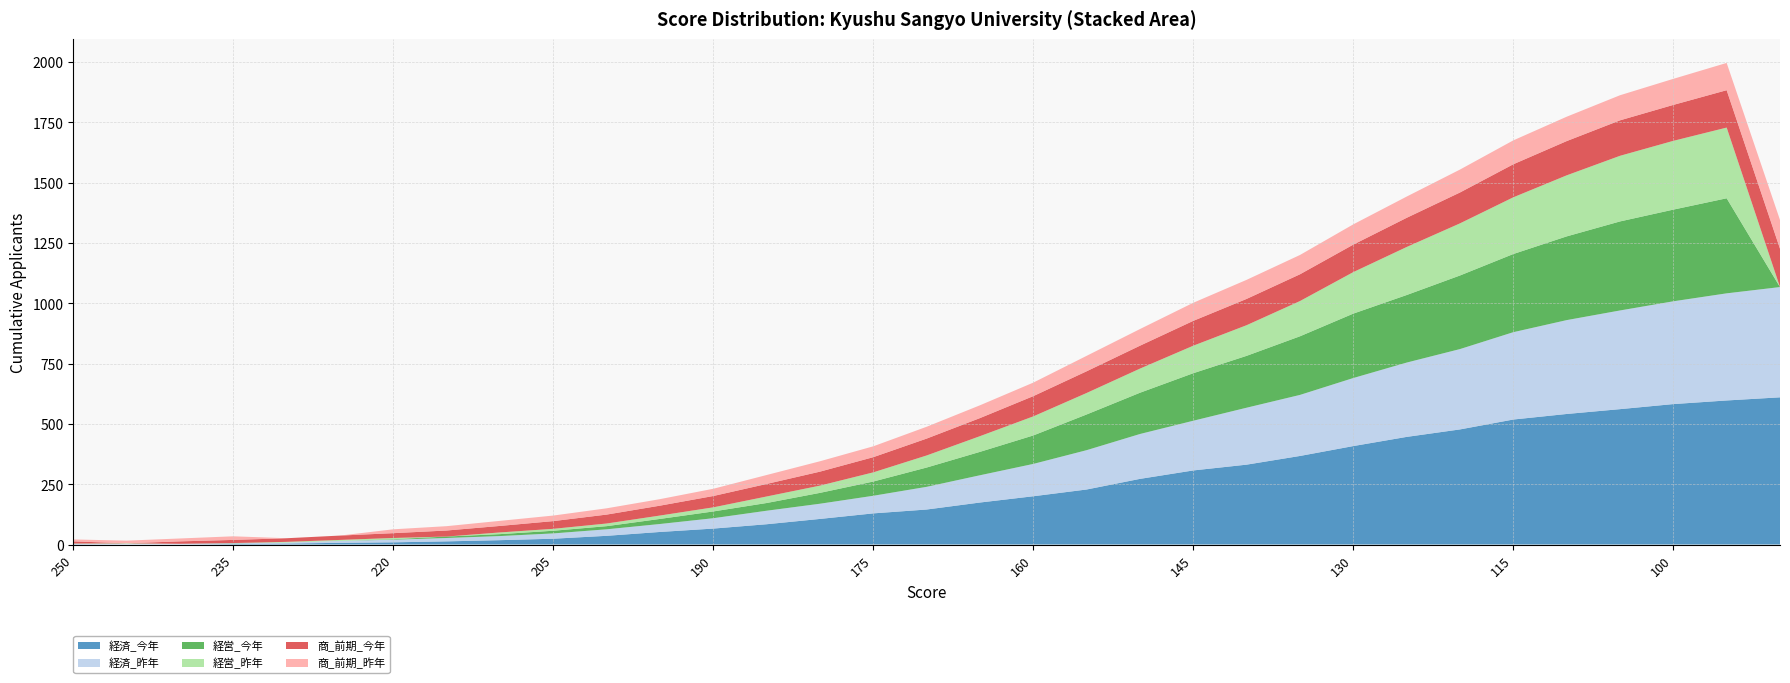

Reading left to right, what are all the values shown in this chart?

経済_今年: 1	0	0	2	4	7	9	13	18	24	36	52	66	84	106	129	145	174	200	228	272	307	331	367	408	446	477	518	541	561	582	597	610
経済_昨年: 2	3	3	3	4	8	11	14	17	22	27	33	43	56	63	73	94	113	134	163	186	206	236	253	282	308	333	362	389	409	426	444	457
経営_今年: 0	0	0	1	0	0	2	6	8	11	13	21	28	32	45	59	80	97	118	148	171	197	215	243	267	280	305	324	347	369	380	394	0
経営_昨年: 1	2	0	0	3	4	5	0	7	8	11	14	17	27	30	38	50	65	79	89	100	114	127	146	172	199	216	235	253	272	285	293	0
商_前期_今年: 9	0	10	13	15	18	20	25	27	32	37	41	47	52	58	63	70	75	84	90	95	103	109	111	114	121	128	137	142	147	149	155	159
商_前期_昨年: 8	11	12	15	0	0	16	18	21	23	26	27	30	37	43	45	49	53	56	64	69	75	79	80	84	88	95	99	101	104	108	113	119